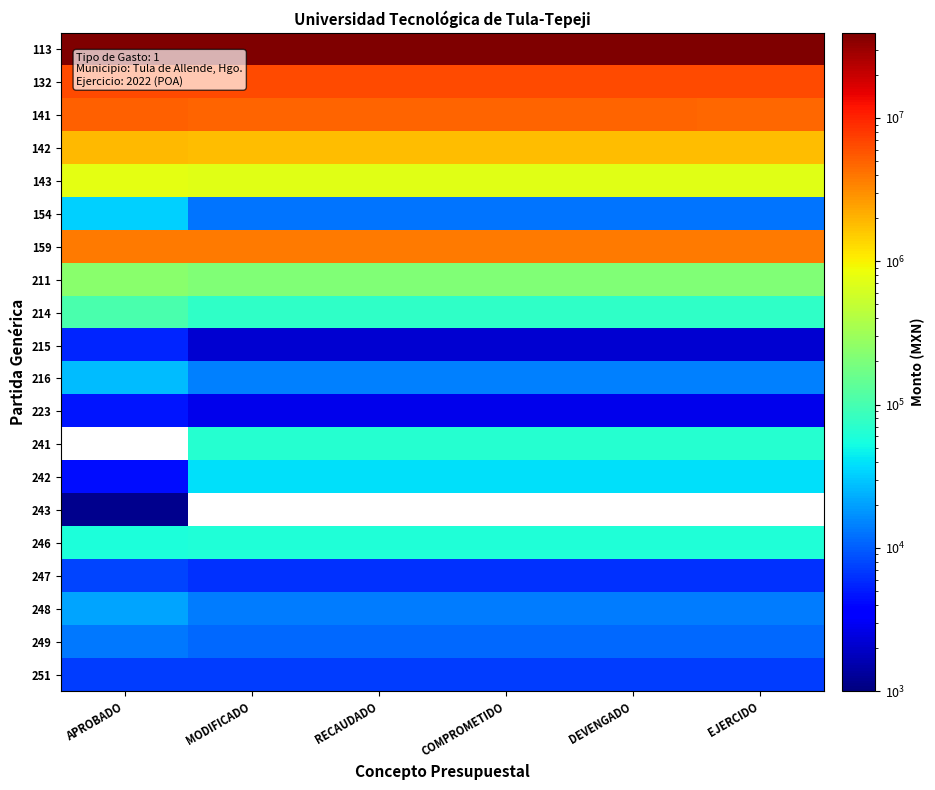

Is the value of 251 at MODIFICADO greater than the value of 159 at COMPROMETIDO?

No